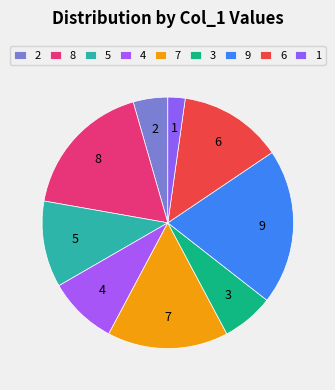

Which has a higher value, 7 or 2?

7